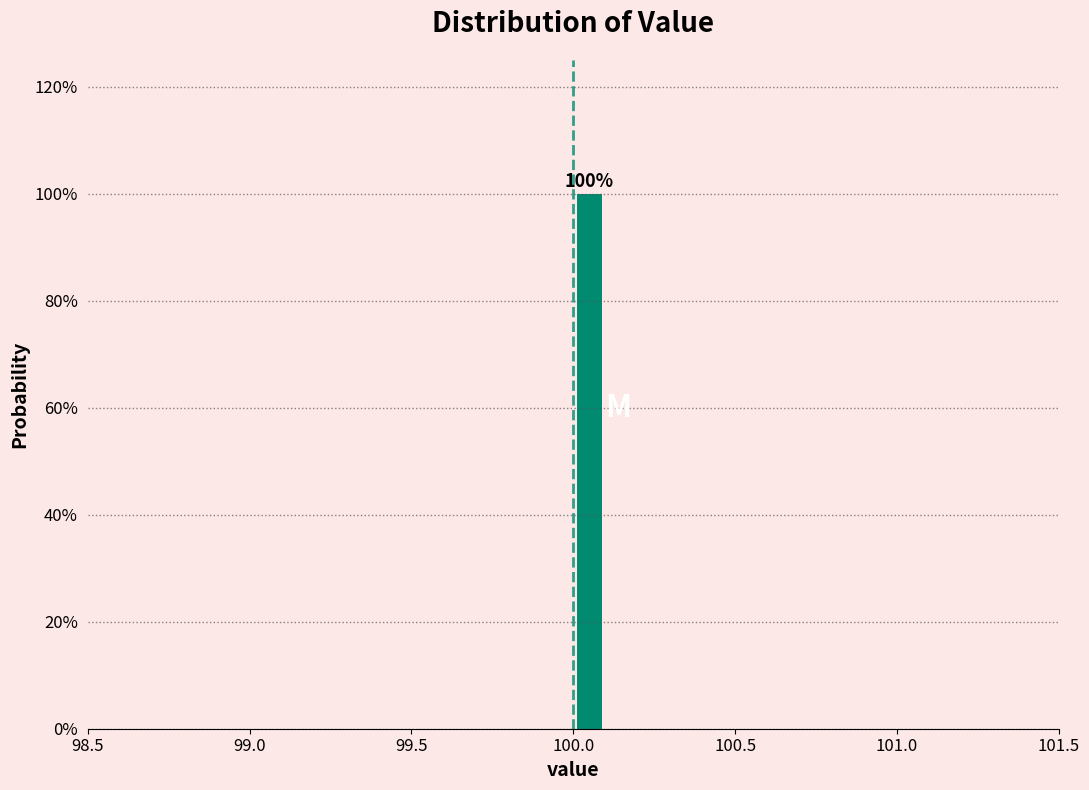

Around what value on the x-axis is the tallest bar? Give the approximate position of its centre, as read against the axis.

100.05